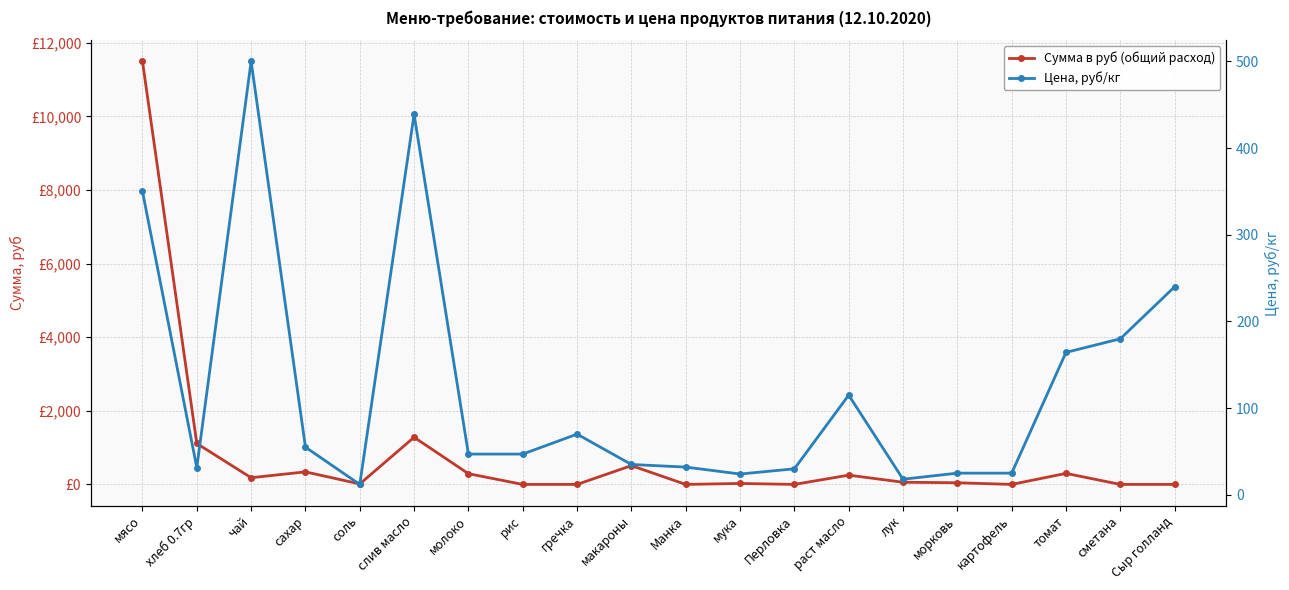

How many values in the Цена, руб/кг series are below 47?

9